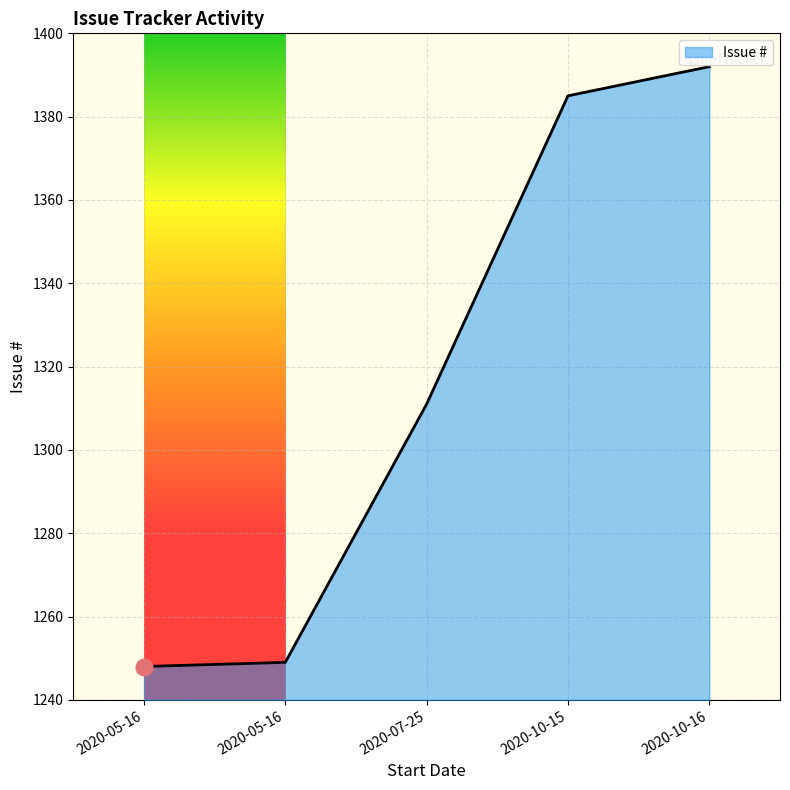

Is this an area chart (filled region under the line)?

Yes